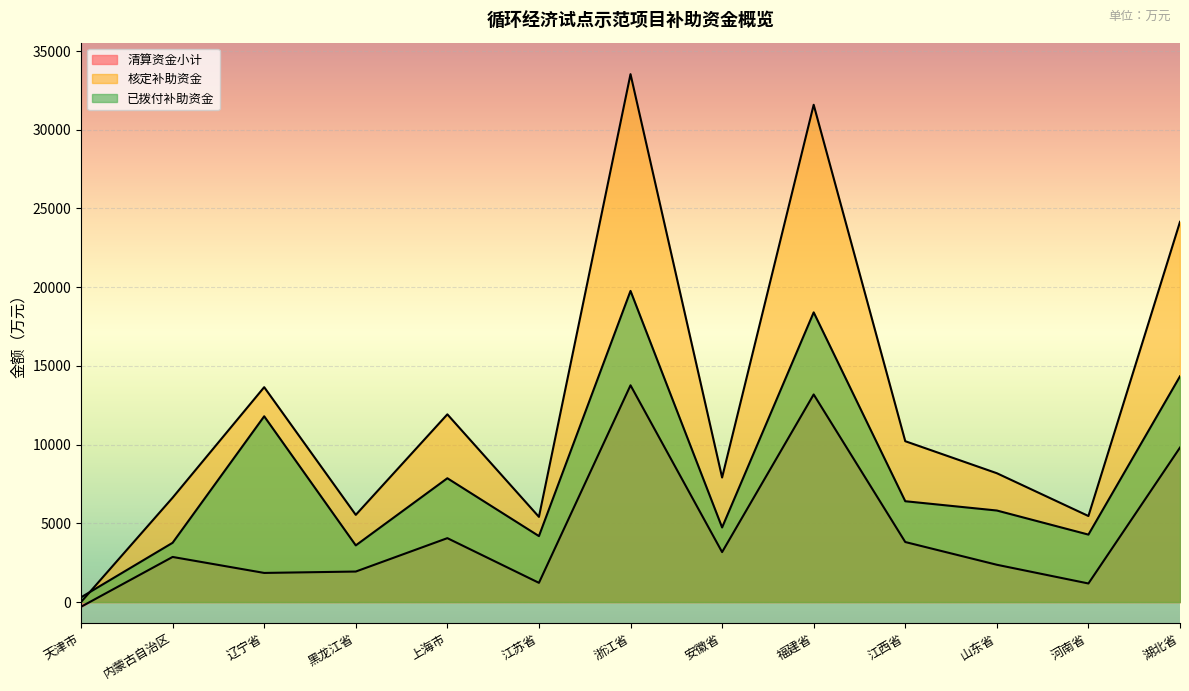

At 浙江省, list the series in order from smallest to largest.

清算资金小计, 已拨付补助资金, 核定补助资金